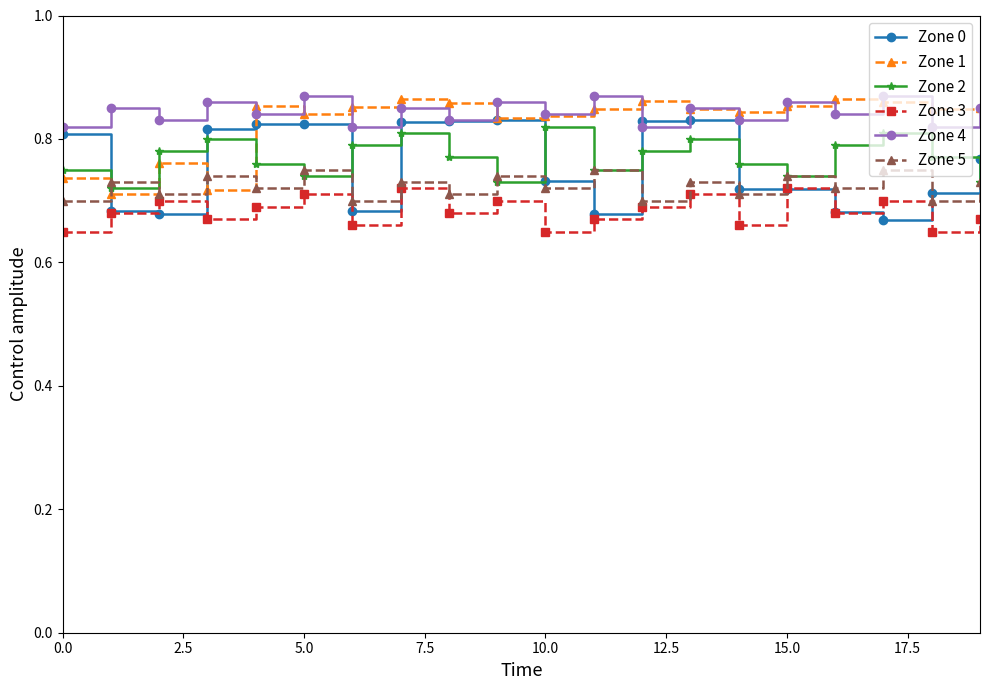

True or false: Zone 4 and Zone 2 cross at least once.

False